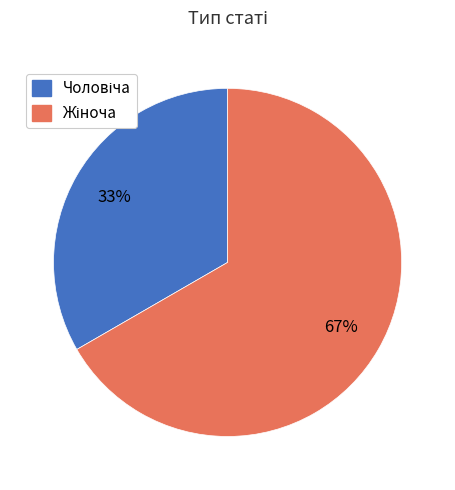

Does any single category account for the majority?

Yes